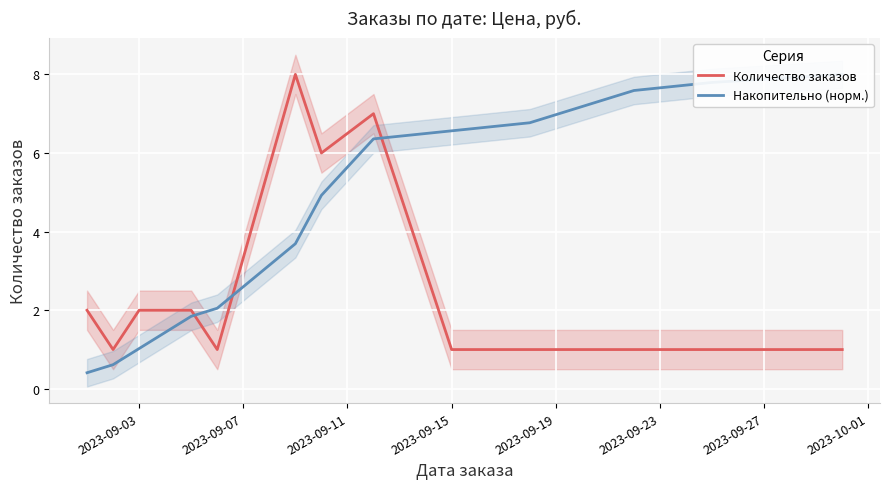

What is the highest value of the Количество заказов series?

8